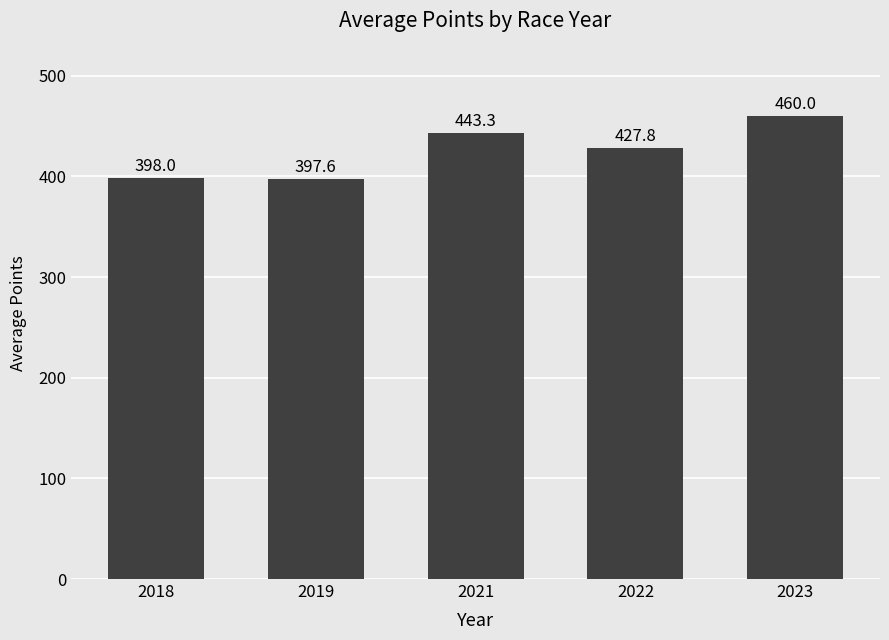

Reading right to left, list all the values displayed in this chart.

460.0	427.8	443.3	397.6	398.0